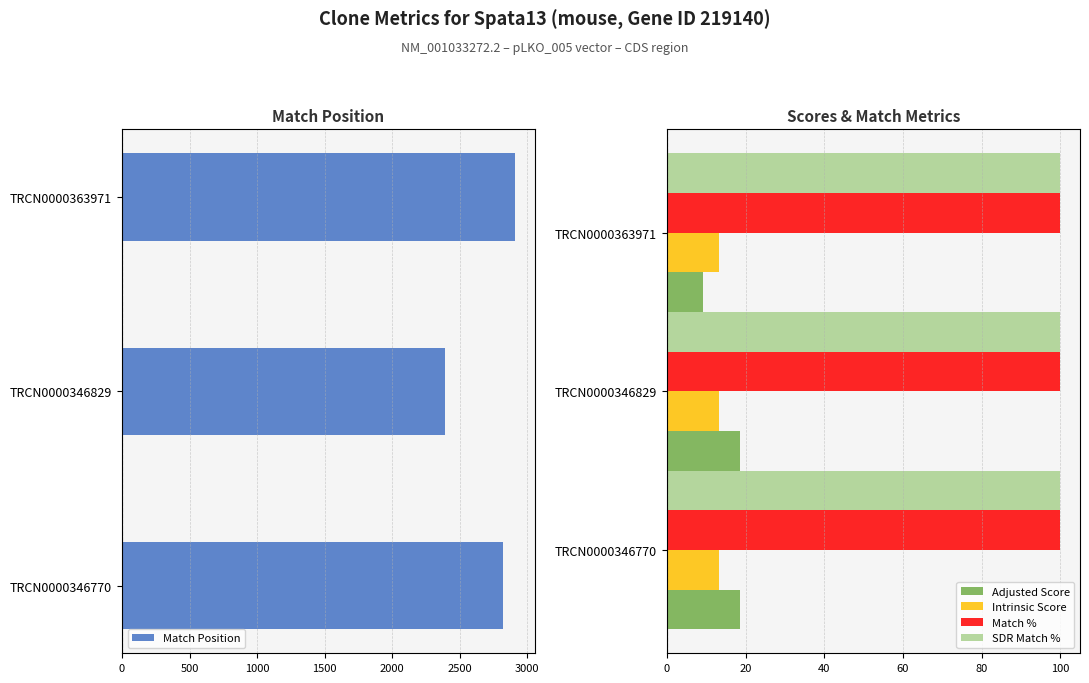

What is the sum of the Match % values at TRCN0000363971 and TRCN0000346829?

200.0